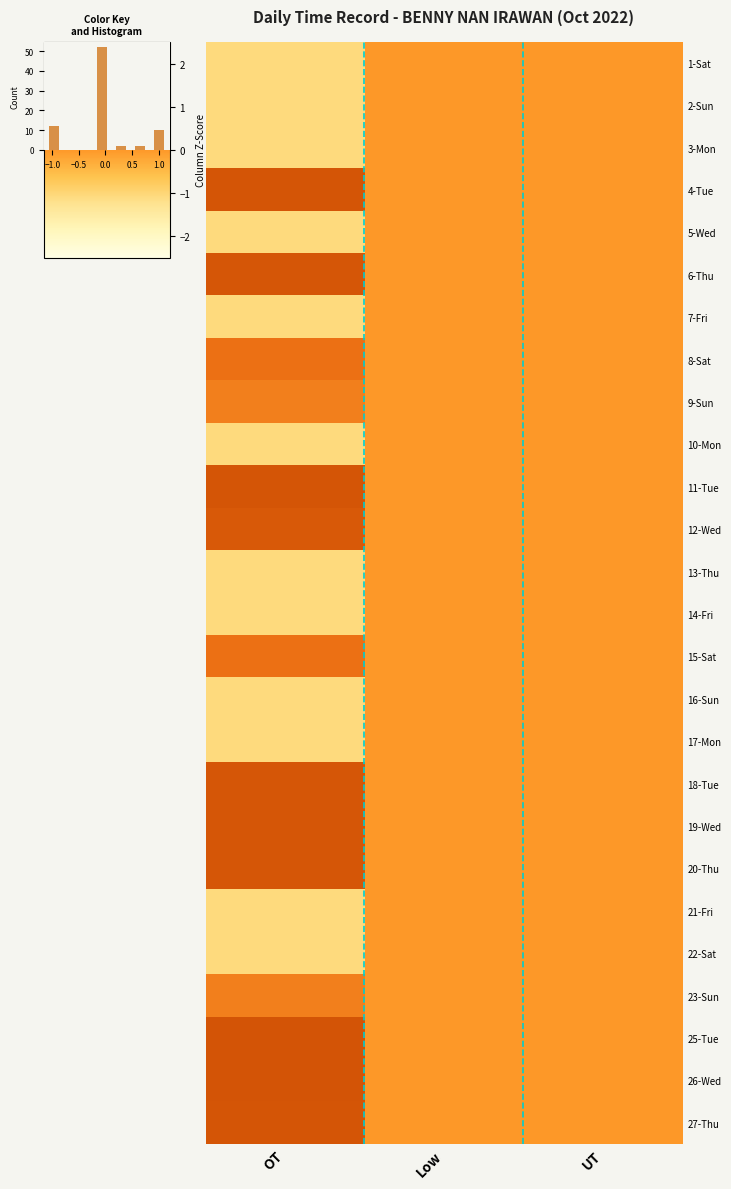

At how many categories does at least one series exceed 0?

1